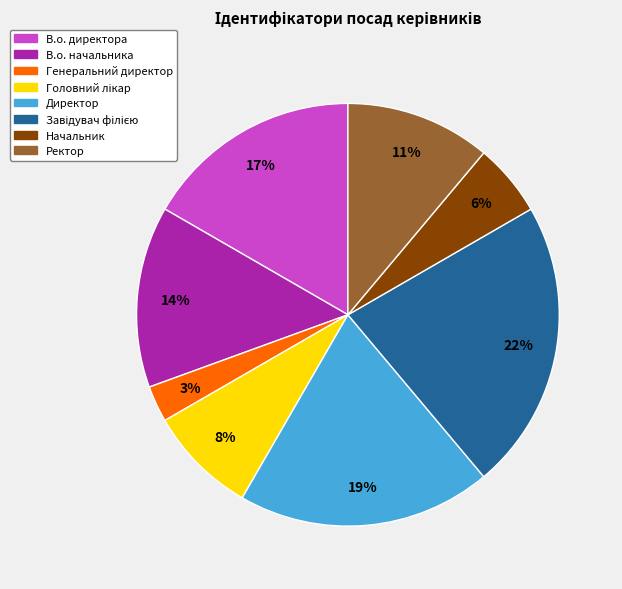

Which has a higher value, Ректор or Начальник?

Ректор